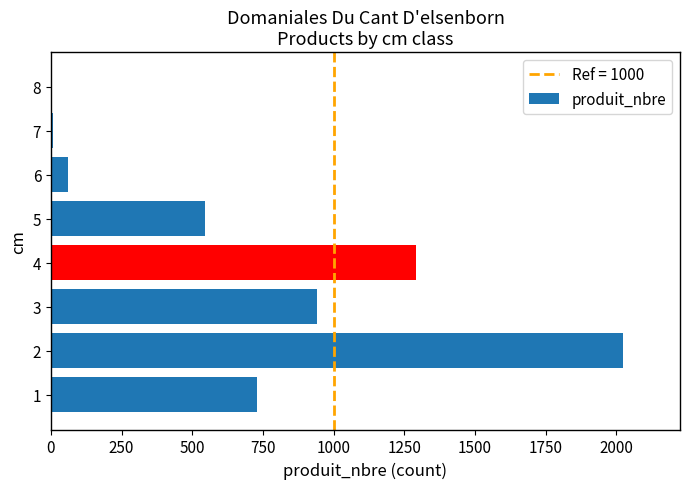

How many data points does each series have?

8